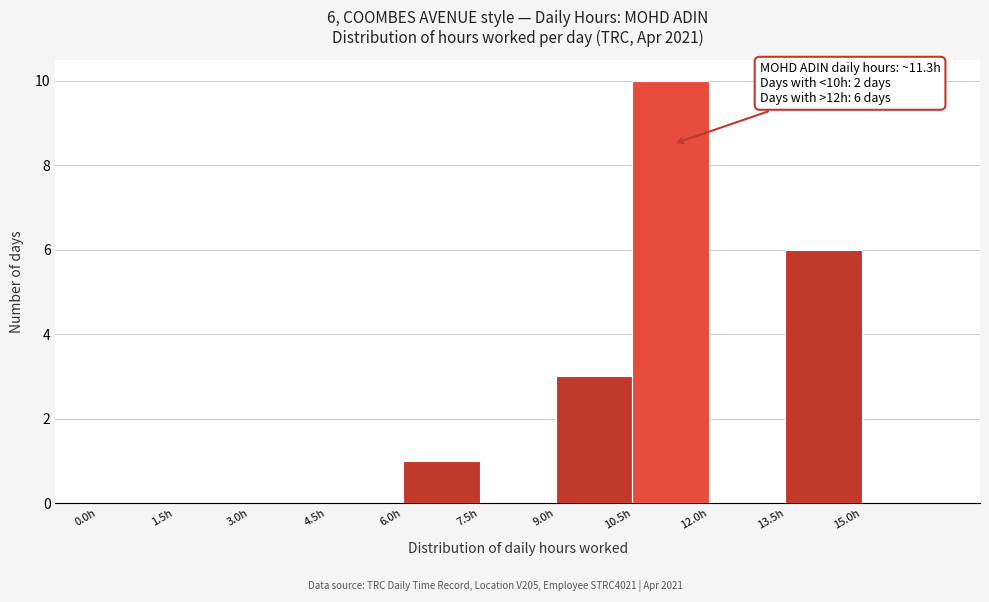

Over which range of the x-axis is the bar tallest?

10.5 to 12.0